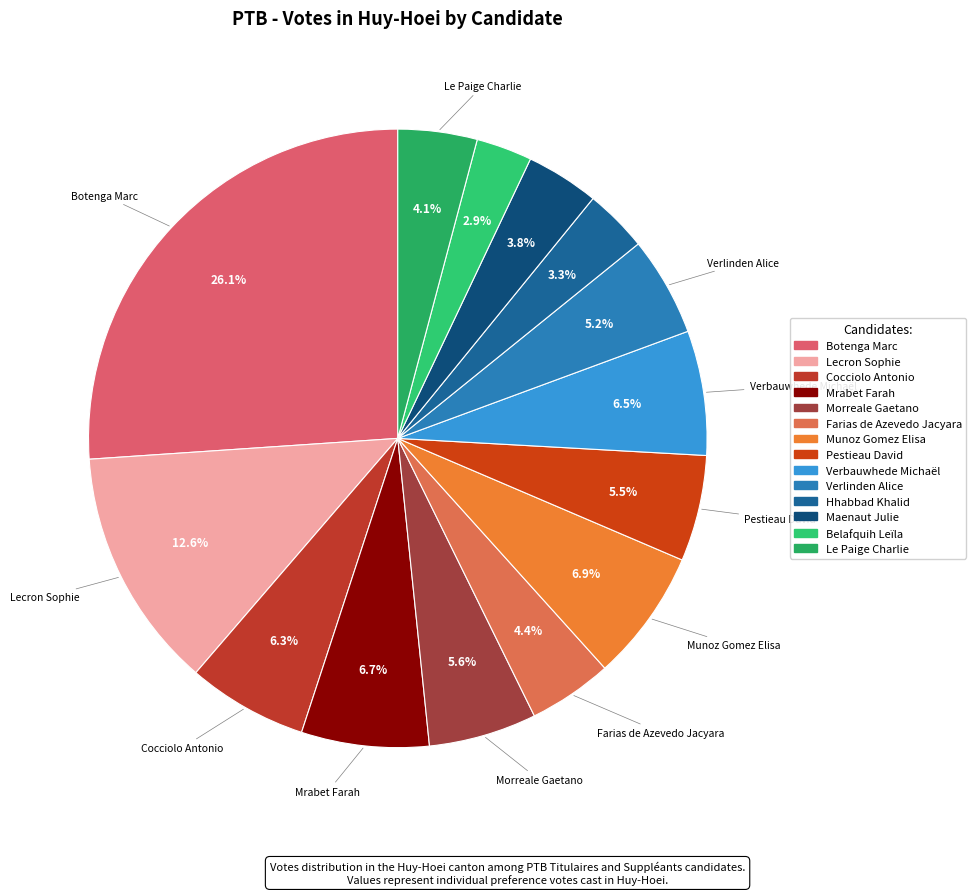

Rank the categories by value from lowest to highest.

Belafquih Leïla, Hhabbad Khalid, Maenaut Julie, Le Paige Charlie, Farias de Azevedo Jacyara, Verlinden Alice, Pestieau David, Morreale Gaetano, Cocciolo Antonio, Verbauwhede Michaël, Mrabet Farah, Munoz Gomez Elisa, Lecron Sophie, Botenga Marc